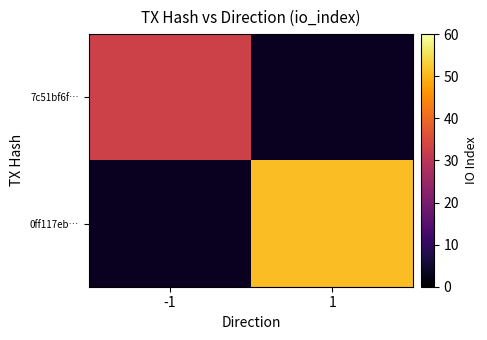

Is it true that 0ff117eb… equals 87.4 at 1?

False